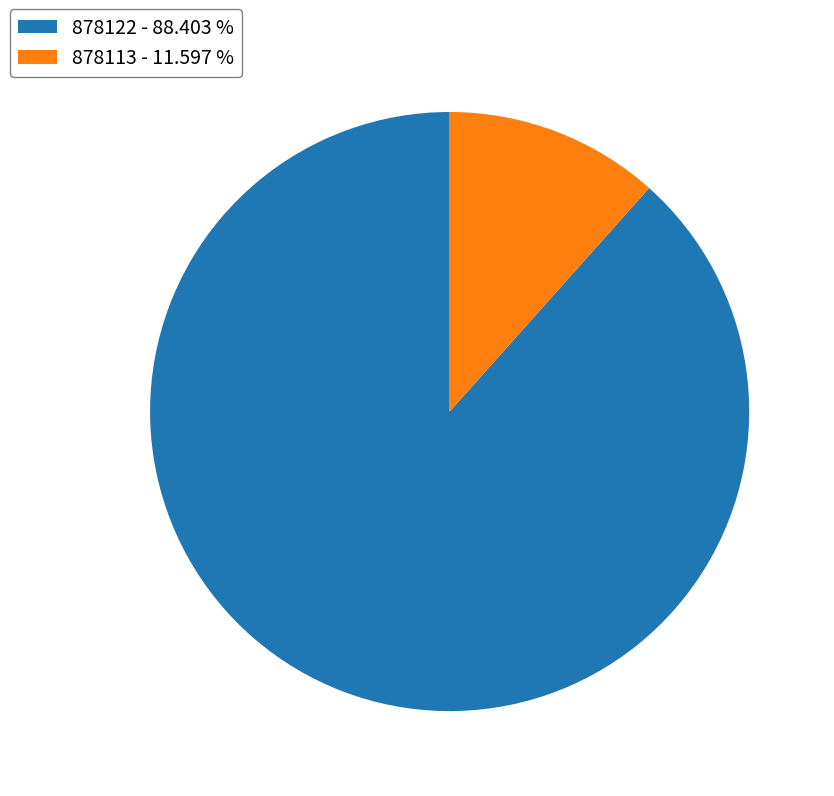

Does any single category account for the majority?

Yes